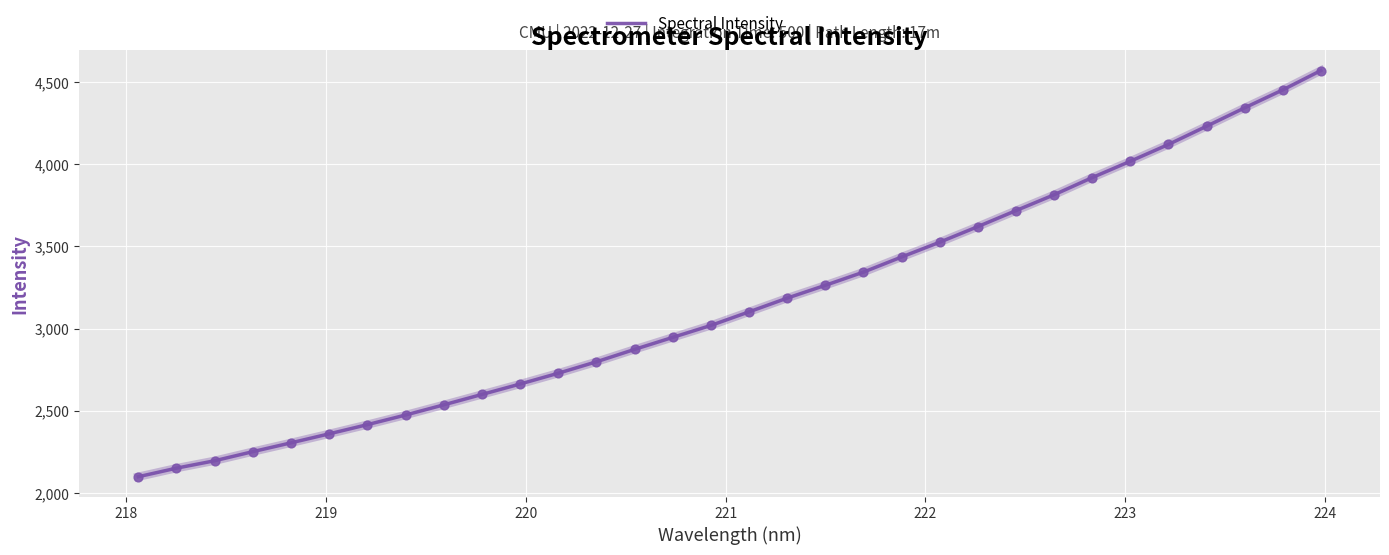

What is the greatest value displayed?

4569.5